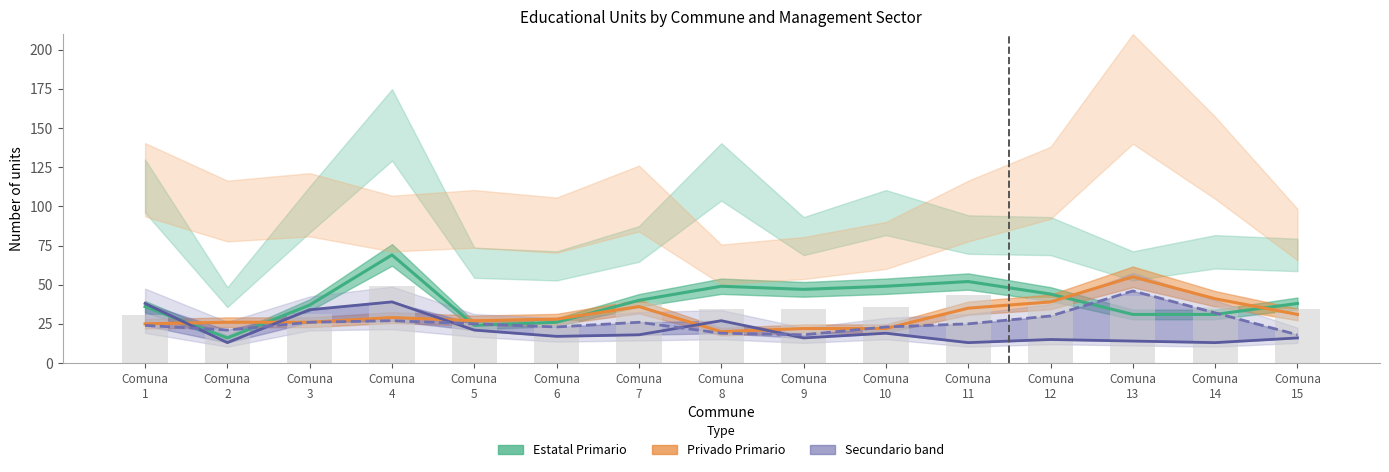

How many values in the Privado Primario series are below 28?

7